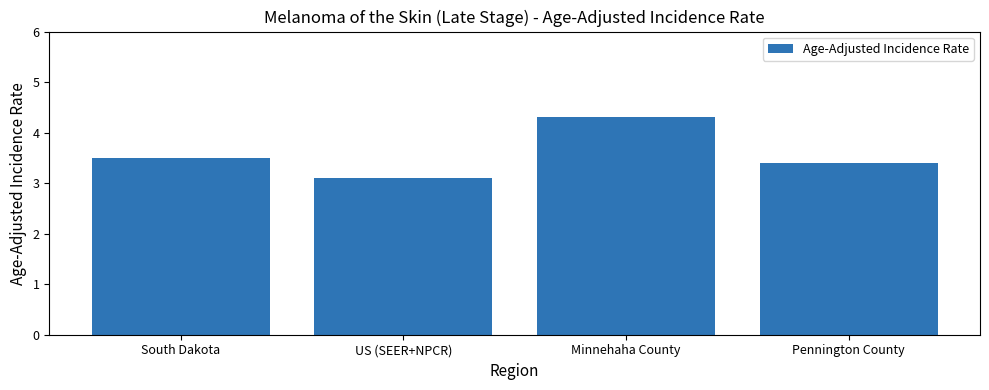

Does the chart contain stacked bars?

No